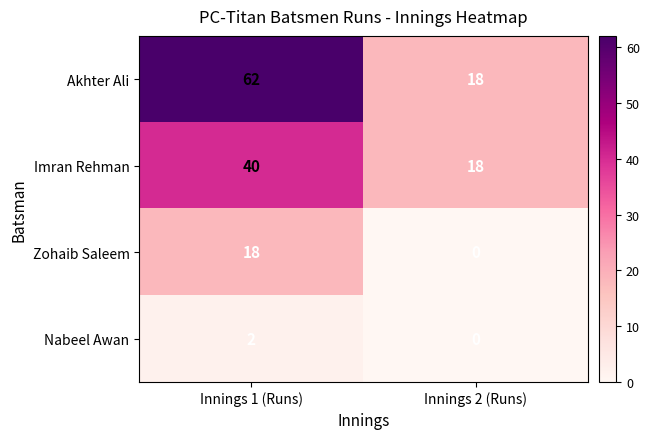

What is the greatest value displayed?

62